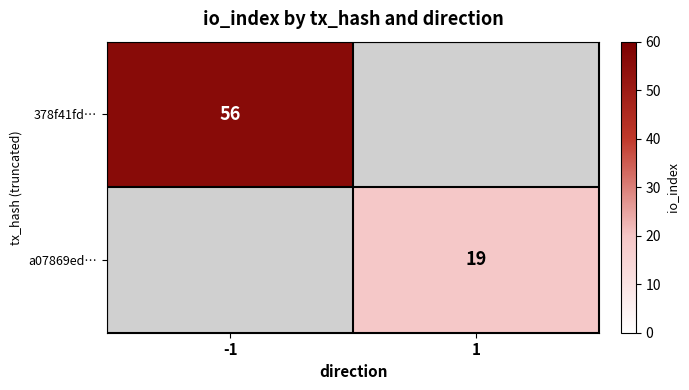

What is the greatest value displayed?

56.0